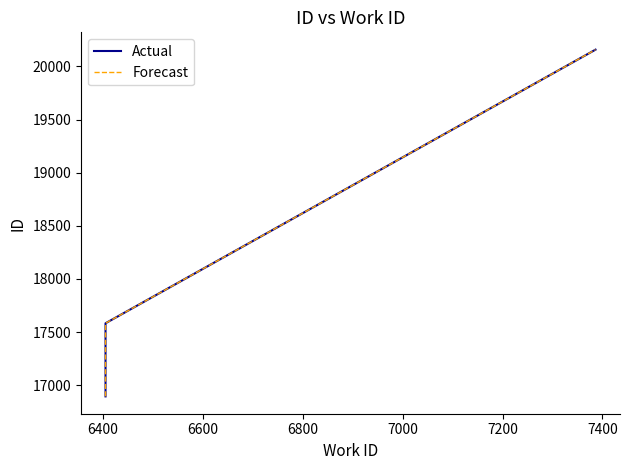

How many categories are shown in the chart?

3